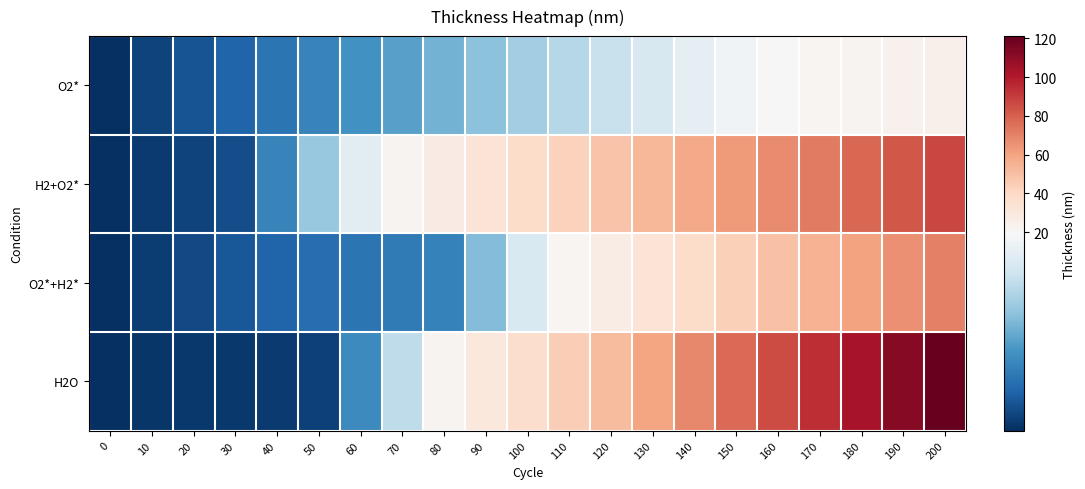

Reading left to right, transcribe all the data shown in this chart.

O2*: 0=0.0	10=1.4	20=2.7	30=3.9	40=5.2	50=6.5	60=7.7	70=9.0	80=10.2	90=11.4	100=12.7	110=13.9	120=15.1	130=16.4	140=17.6	150=18.8	160=20.1	170=21.3	180=22.5	190=23.8	200=25.0
H2+O2*: 0=0.0	10=0.8	20=1.4	30=2.1	40=6.5	50=12.1	60=17.2	70=22.3	80=27.6	90=33.1	100=38.2	110=43.2	120=48.1	130=53.0	140=57.9	150=62.9	160=67.7	170=72.6	180=77.5	190=82.3	200=87.1
O2*+H2*: 0=0.0	10=1.0	20=1.9	30=2.9	40=3.8	50=4.6	60=5.3	70=5.8	80=6.3	90=11.0	100=16.4	110=21.7	120=27.2	130=33.1	140=38.5	150=43.9	160=49.3	170=54.7	180=60.2	190=65.6	200=70.9
H2O: 0=0.0	10=0.6	20=0.6	30=0.7	40=0.9	50=1.2	60=7.1	70=14.6	80=22.1	90=29.8	100=37.3	110=44.3	120=51.8	130=59.9	140=68.3	150=77.0	160=85.8	170=94.6	180=103.4	190=112.3	200=121.2